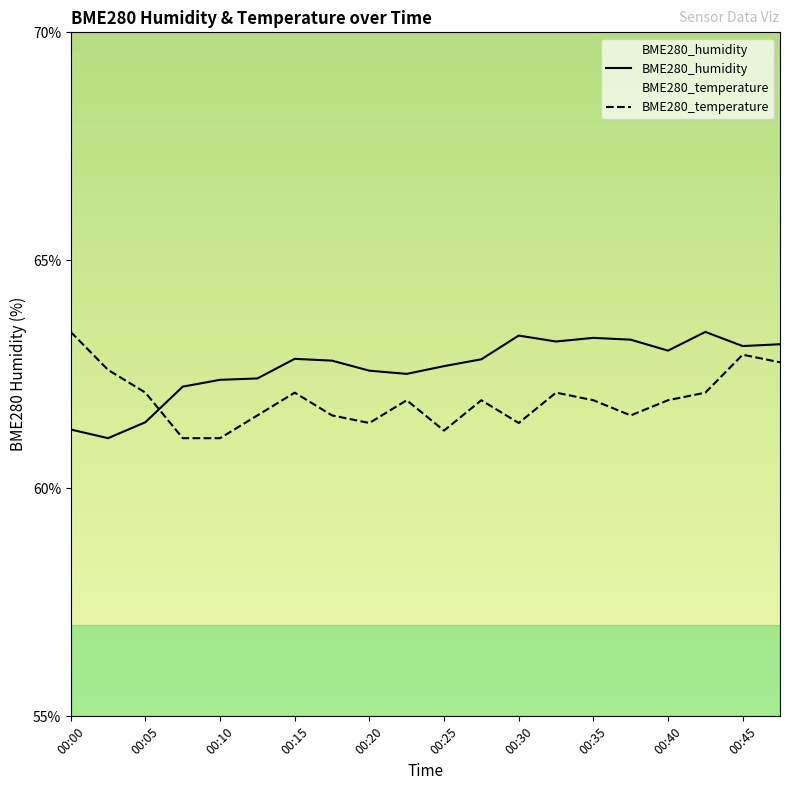

At which label does BME280_humidity first exceed 62?

00:07